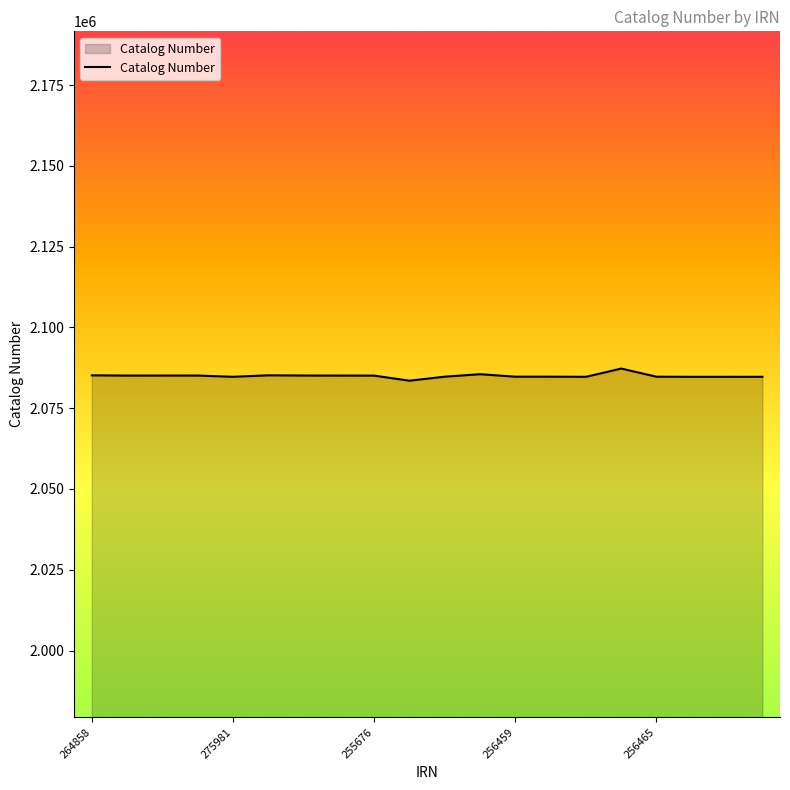

What is the greatest value displayed?

2087254